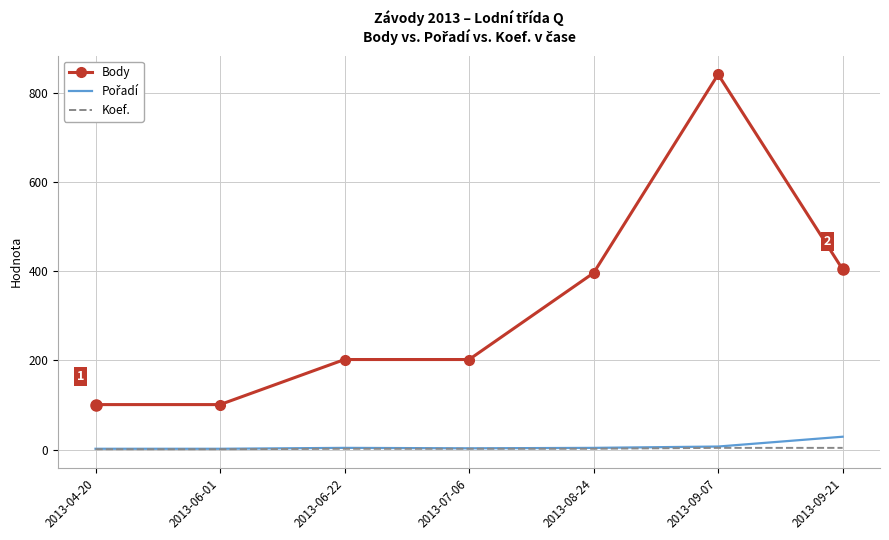

Which category has the highest value in the Body series?

2013-09-07